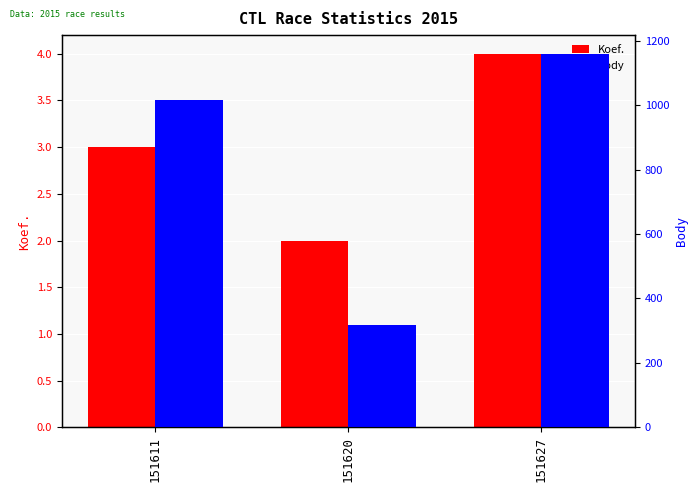

The value of Koef. at 151620 is 3. True or false?

False